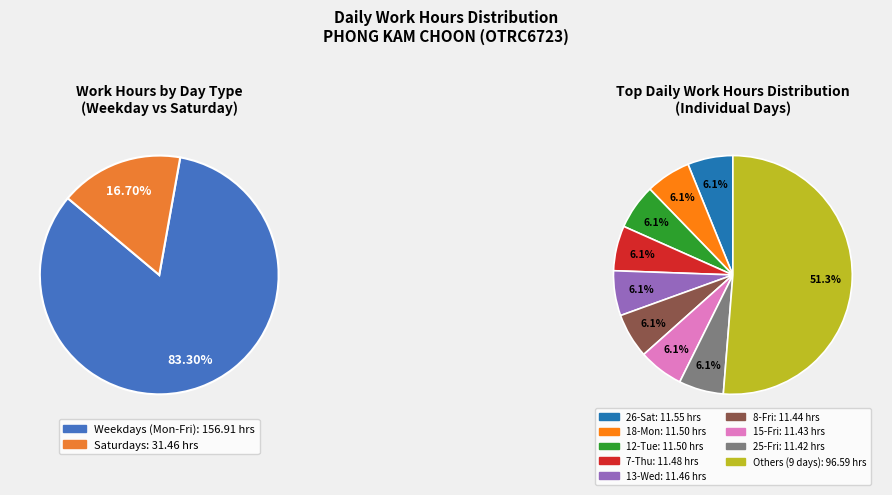

Combined, do 14-Thu and 28-Mon account for over 50%?

No